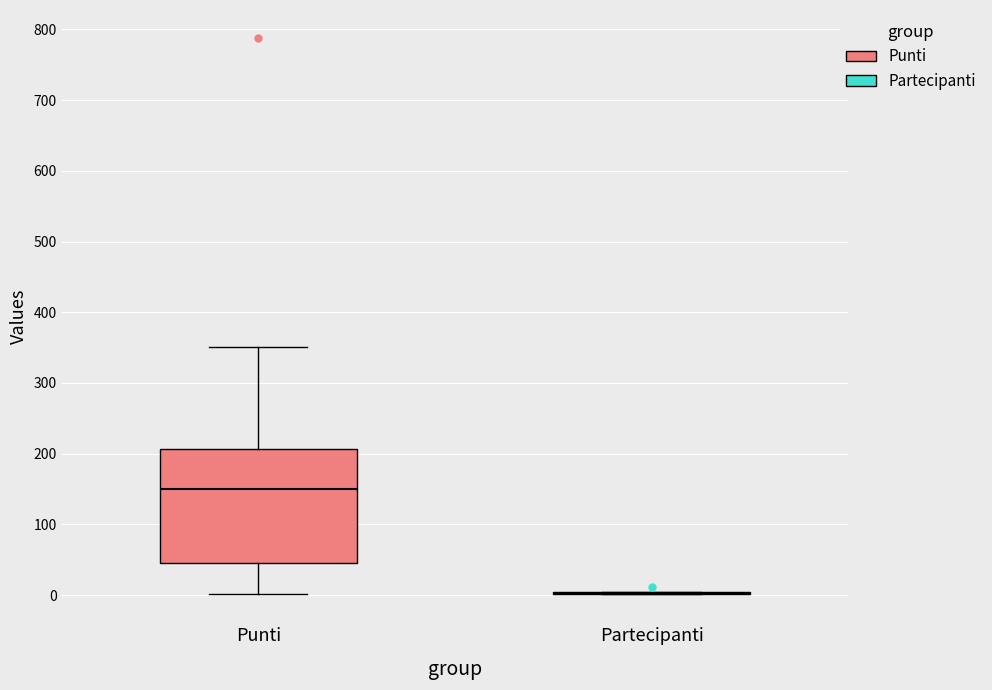

Reading left to right, read every box against the y-axis: the position of its median line, the range the box covers, and the ends of its whiskers. The values are not printed on the chart, so give them approximately, as read against the axis.

Punti: median 150, box 50 to 210, whiskers 0 to 350
Partecipanti: box collapsed to a line at 0, whiskers 0 to 10